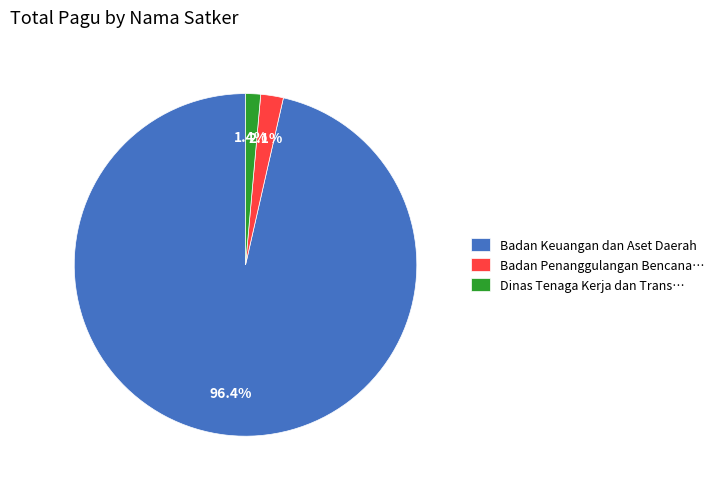

What is the smallest slice in the pie chart?

Dinas Tenaga Kerja dan Trans…